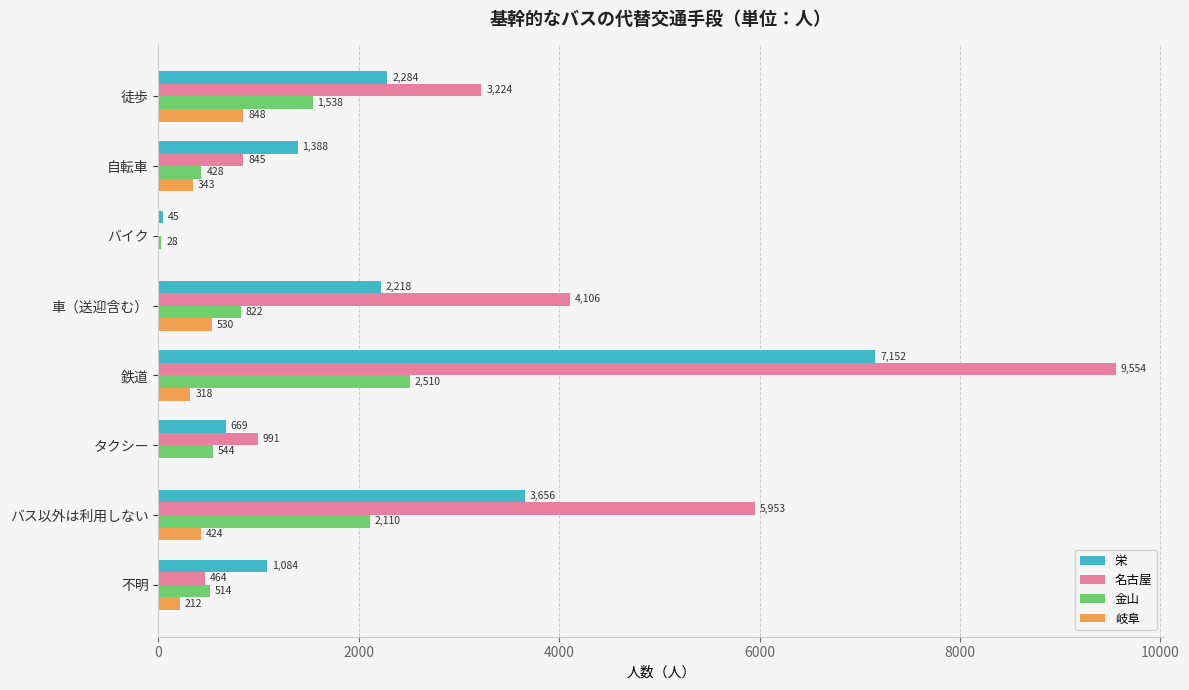

Which series changed the most between バイク and バス以外は利用しない?

名古屋